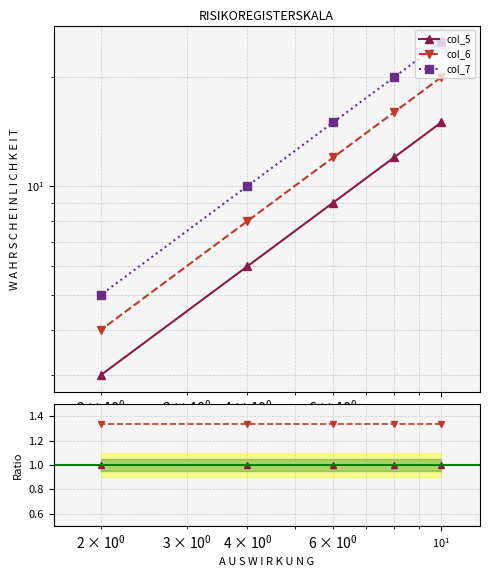

Is it true that col_6 equals 12 at 6?

True